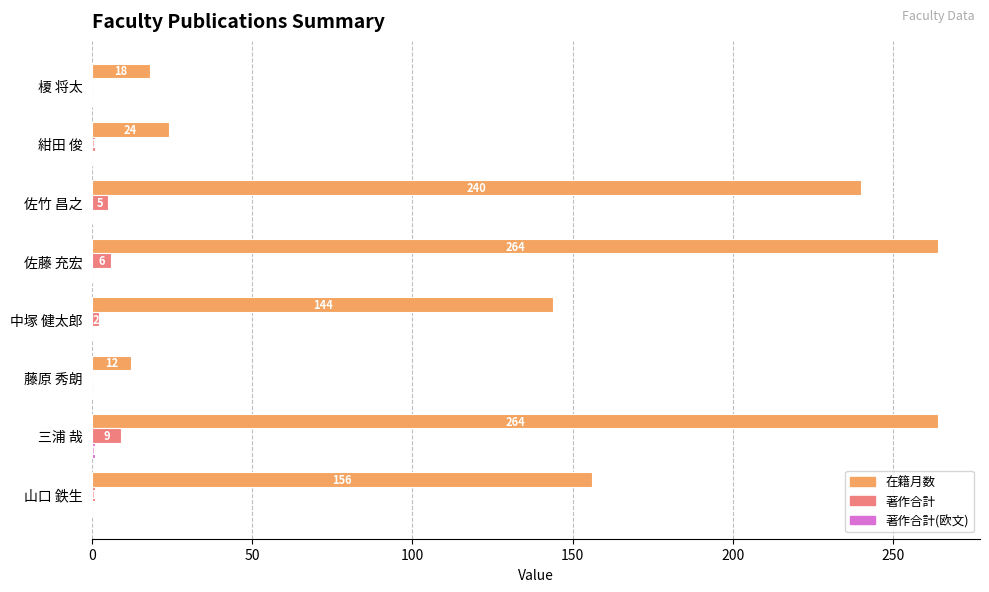

Is it true that 著作合計 equals 0 at 藤原 秀朗?

True